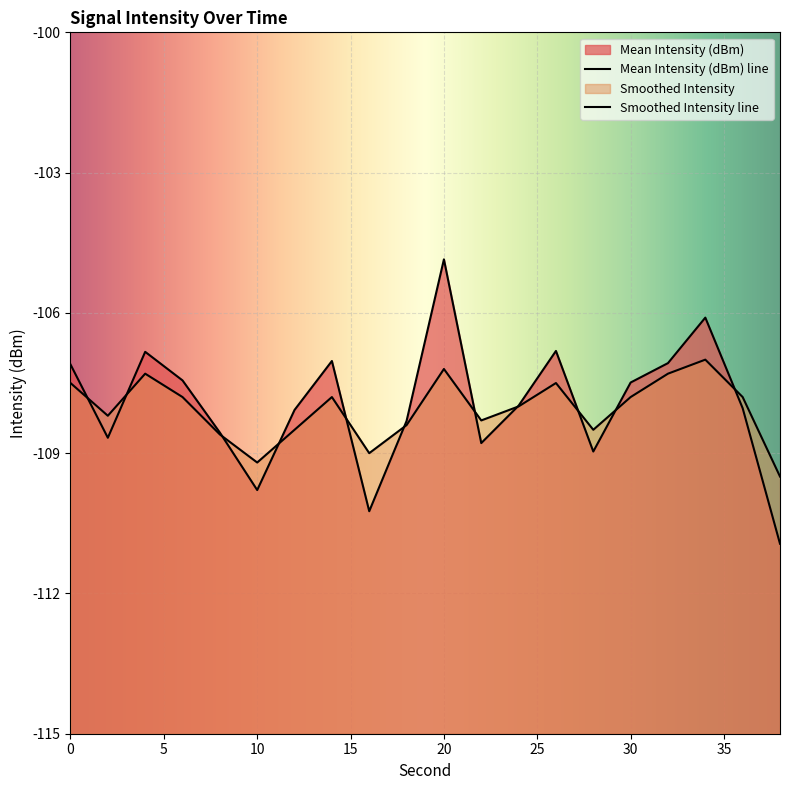

The value of Smoothed Intensity at 38 is -154.3. True or false?

False